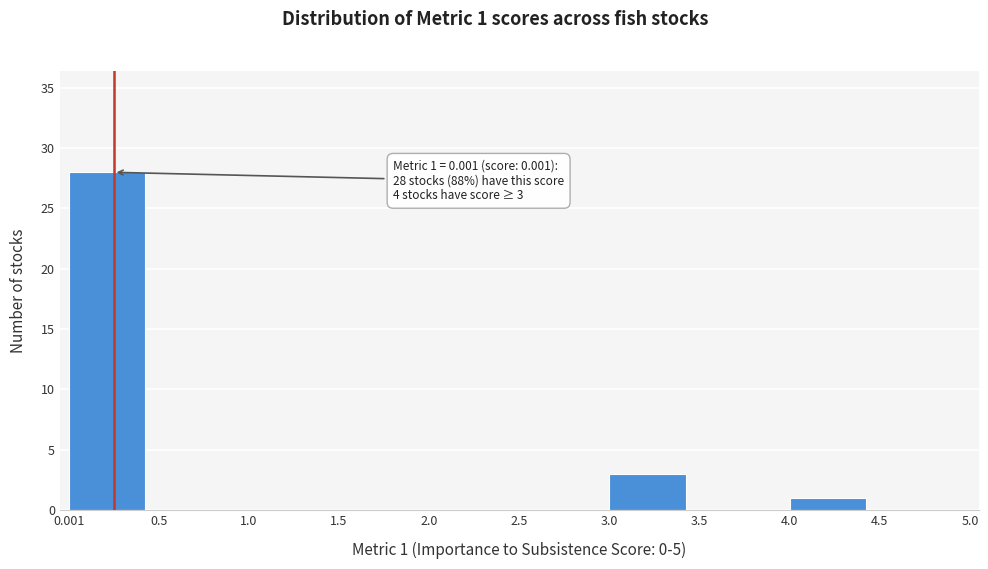

Over which range of the x-axis is the bar tallest?

0.001 to 0.5